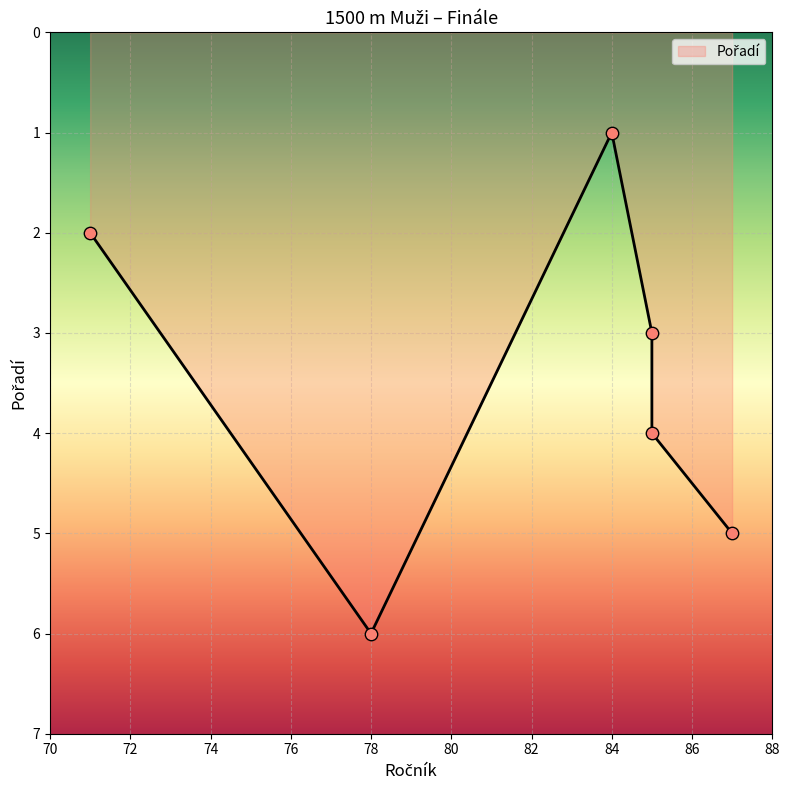

What is the ratio of the value at 84 to the value at 87?

0.2